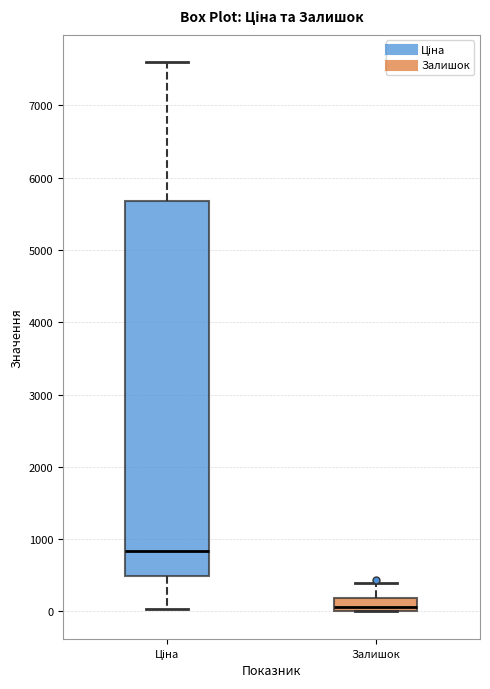

Reading left to right, read every box against the y-axis: the position of its median line, the range the box covers, and the ends of its whiskers. The values are not printed on the chart, so give them approximately, as read against the axis.

Ціна: median 800, box 500 to 5700, whiskers 0 to 7600
Залишок: median 100, box 0 to 200, whiskers 0 to 400